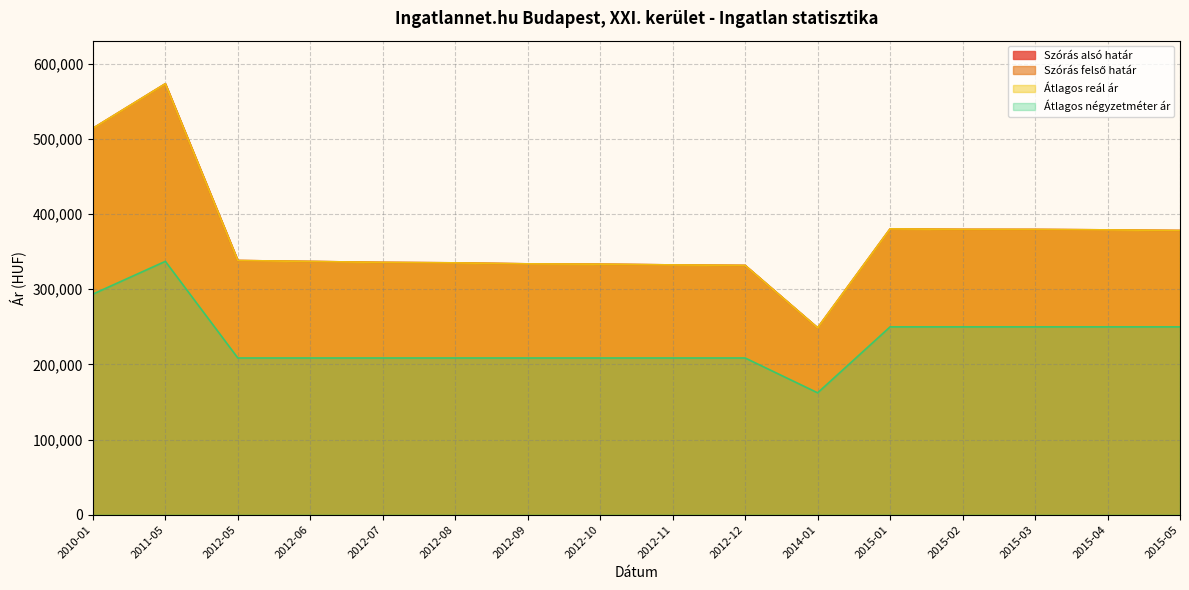

At how many categories does at least one series exceed 315838?

15